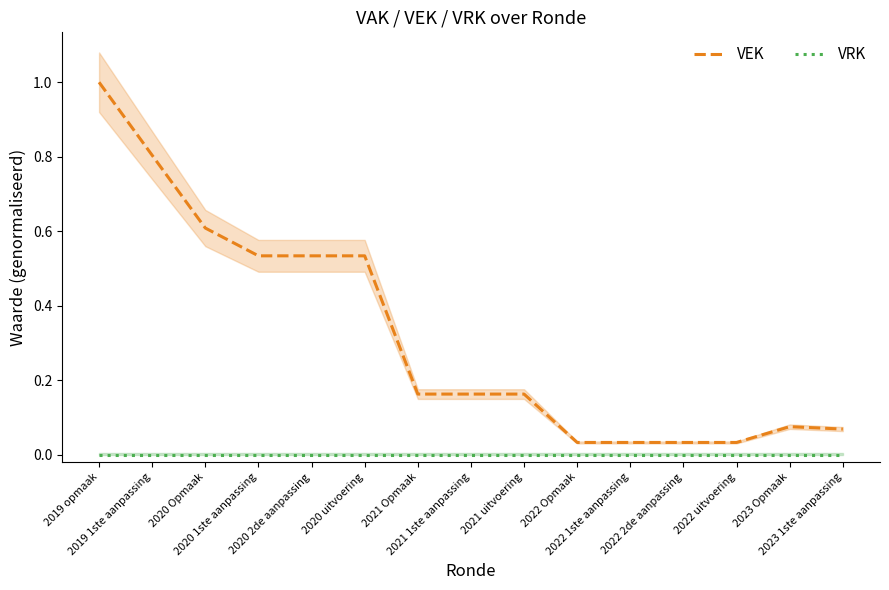

Reading left to right, transcribe all the data shown in this chart.

VEK: 1.0	0.8	0.6	0.5	0.5	0.5	0.2	0.2	0.2	0.0	0.0	0.0	0.0	0.1	0.1
VRK: 0.0	0.0	0.0	0.0	0.0	0.0	0.0	0.0	0.0	0.0	0.0	0.0	0.0	0.0	0.0